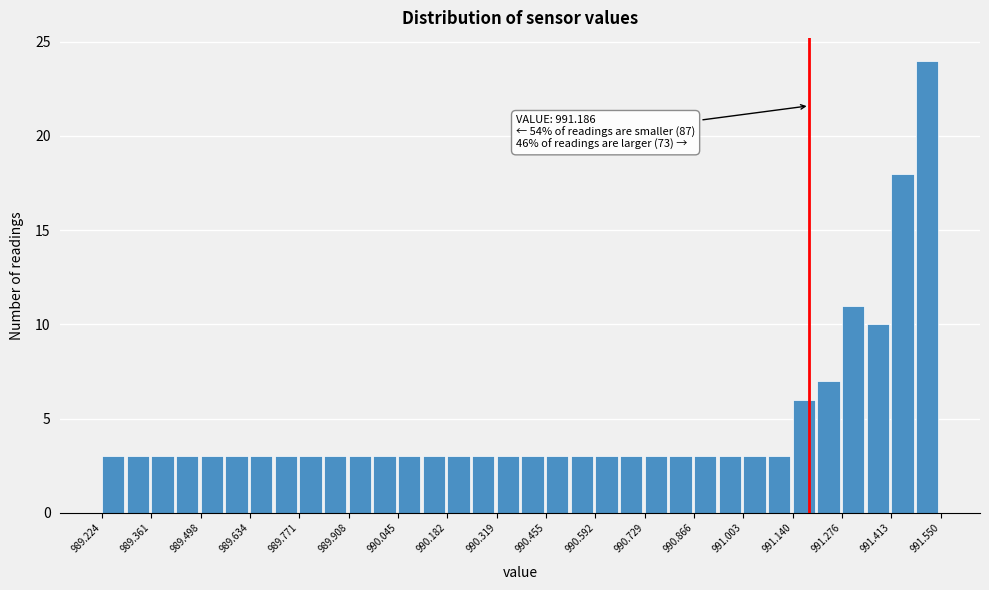

Read against the x-axis, roughly where is the centre of the tallest bar?

991.52